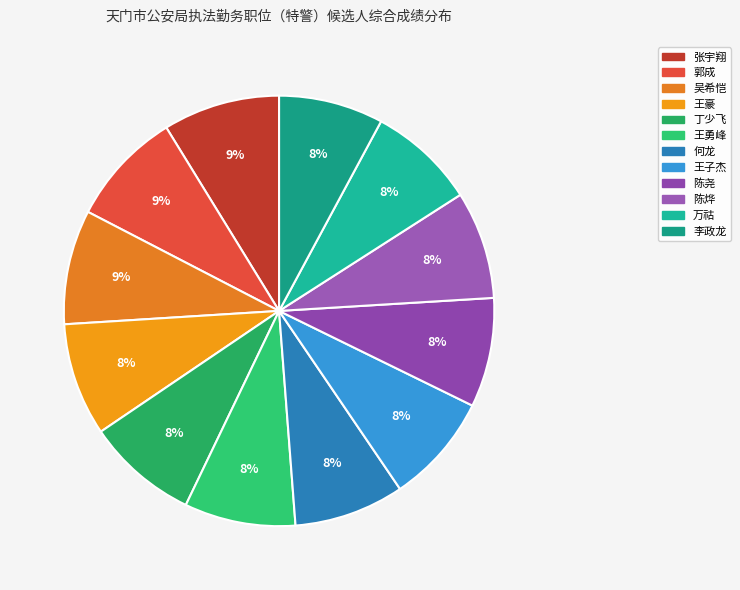

To the nearest percent, what is the average slice percentage?

8%